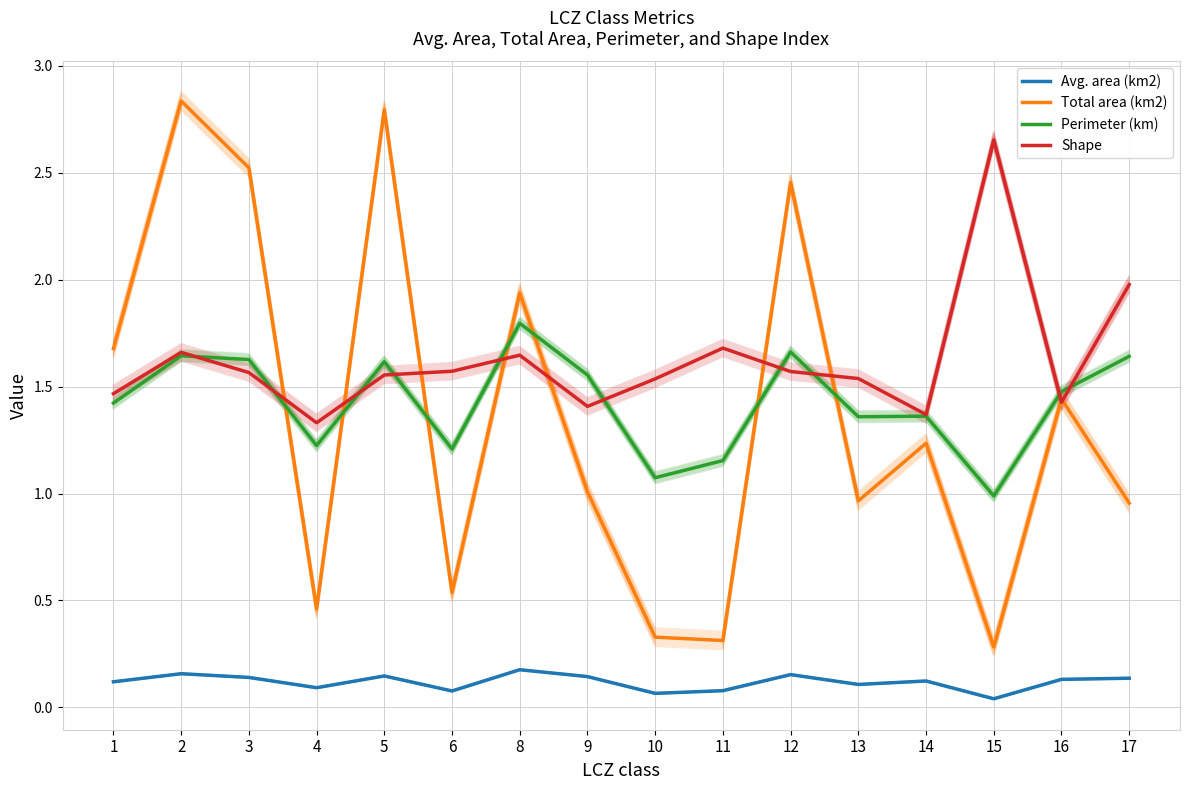

At which category does the chart reach its peak across all series?

2